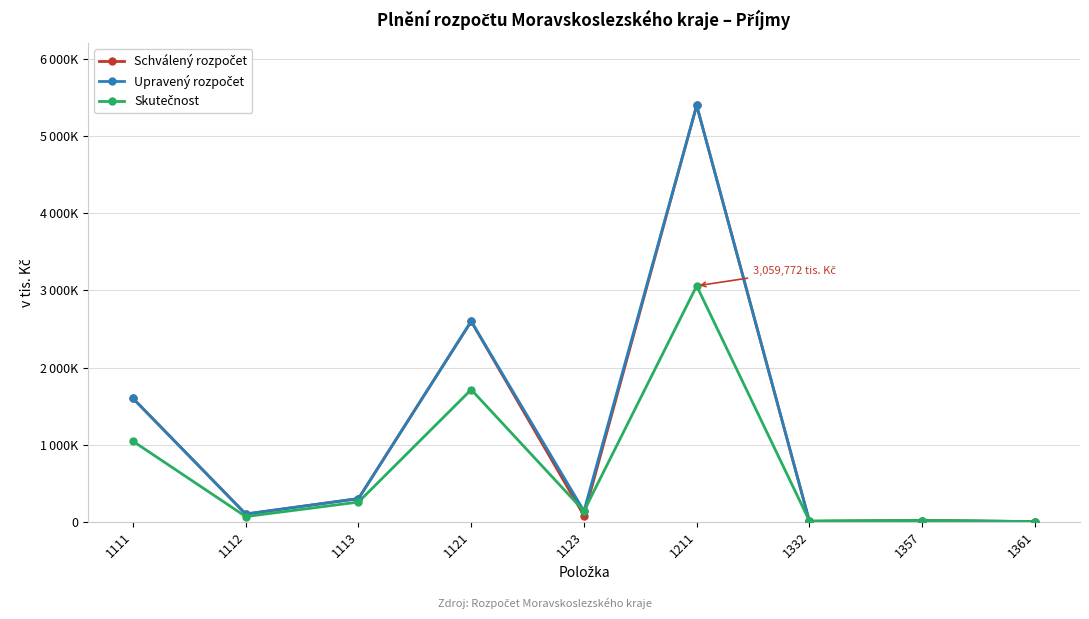

List the labels in order of Upravený rozpočet value, largest first.

1211, 1121, 1111, 1113, 1123, 1112, 1357, 1332, 1361